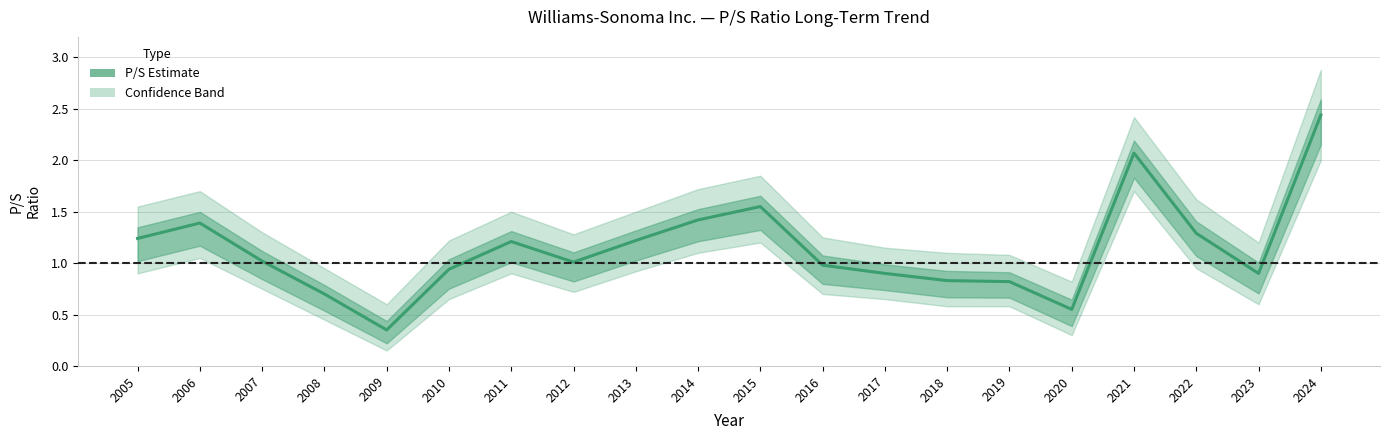

At which label is the value closest to 1?

2012